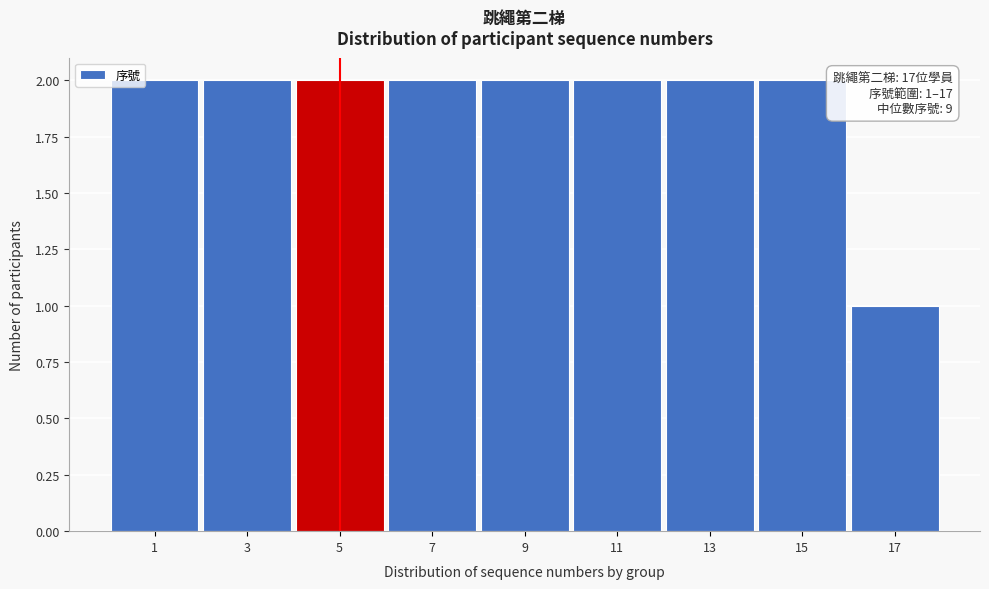

Reading left to right, list all the values displayed in this chart.

2	2	2	2	2	2	2	2	1